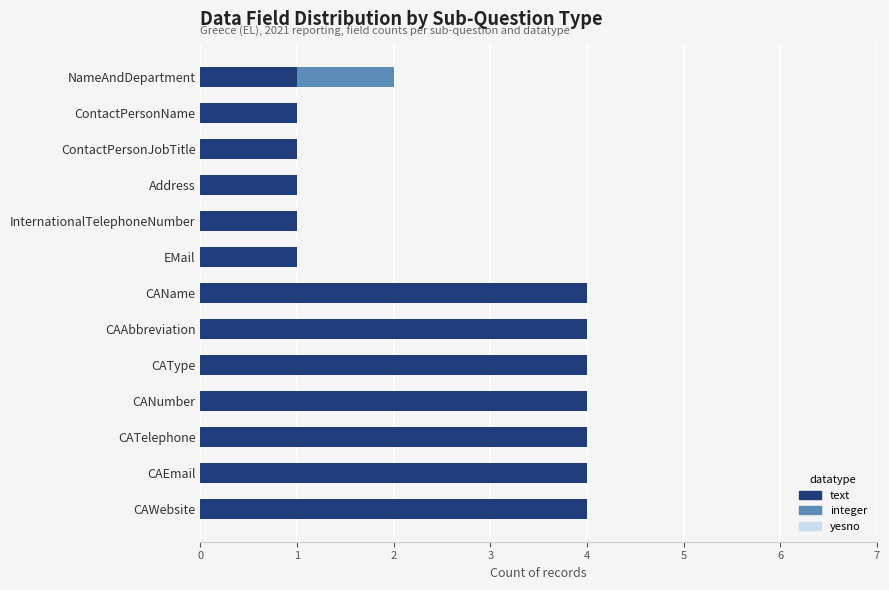

What is the sum of all text values?

34